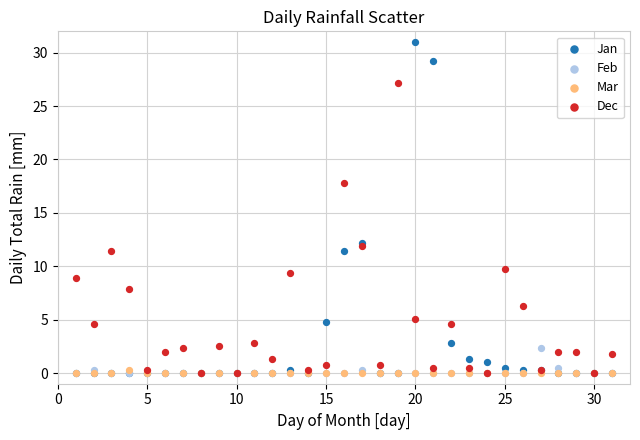

Which series reaches the maximum Y coordinate?

Jan